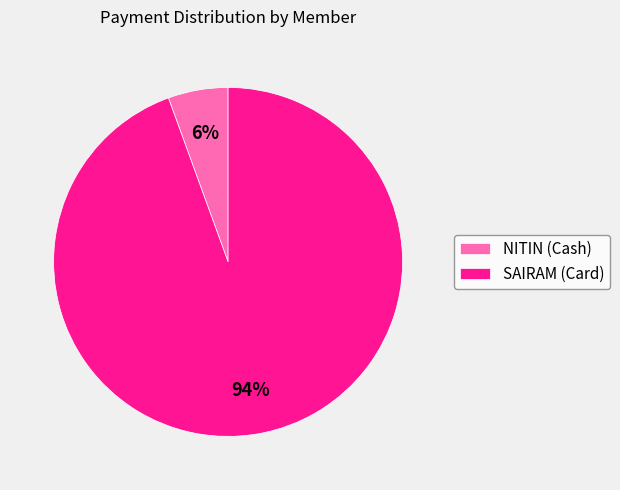

Rank the categories by value from lowest to highest.

NITIN (Cash), SAIRAM (Card)